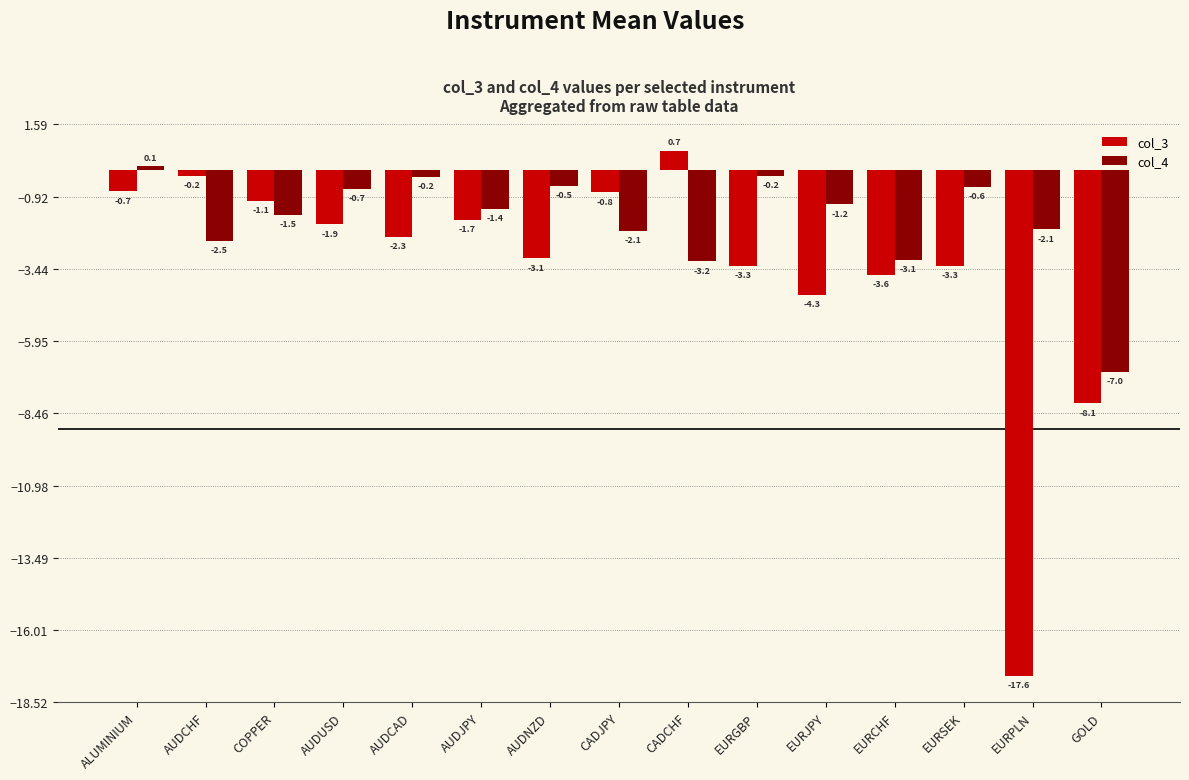

What position from the left is EURGBP?

10